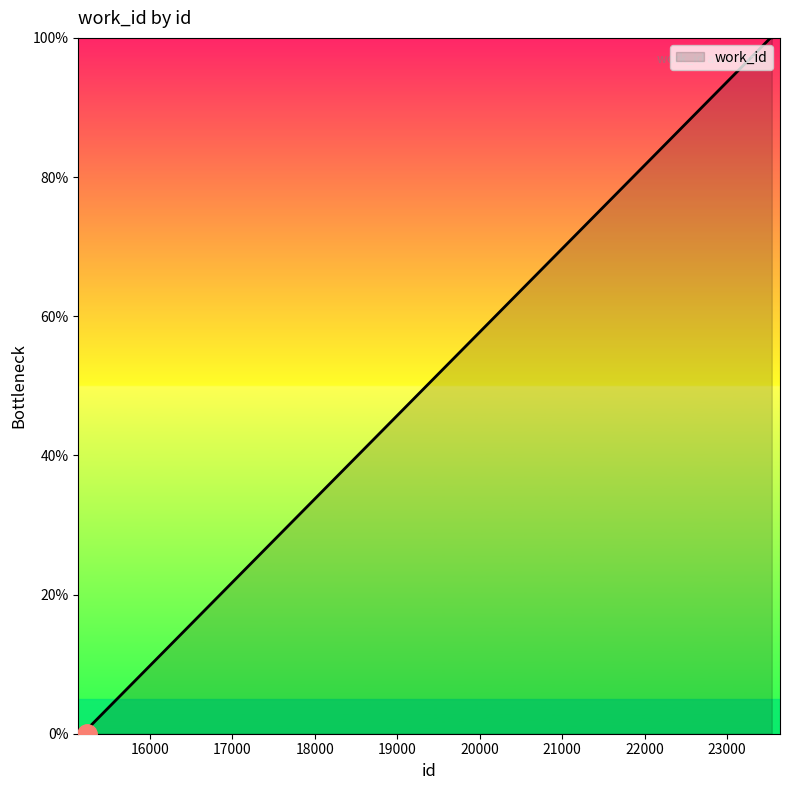

What is the maximum value shown in the chart?

100.0